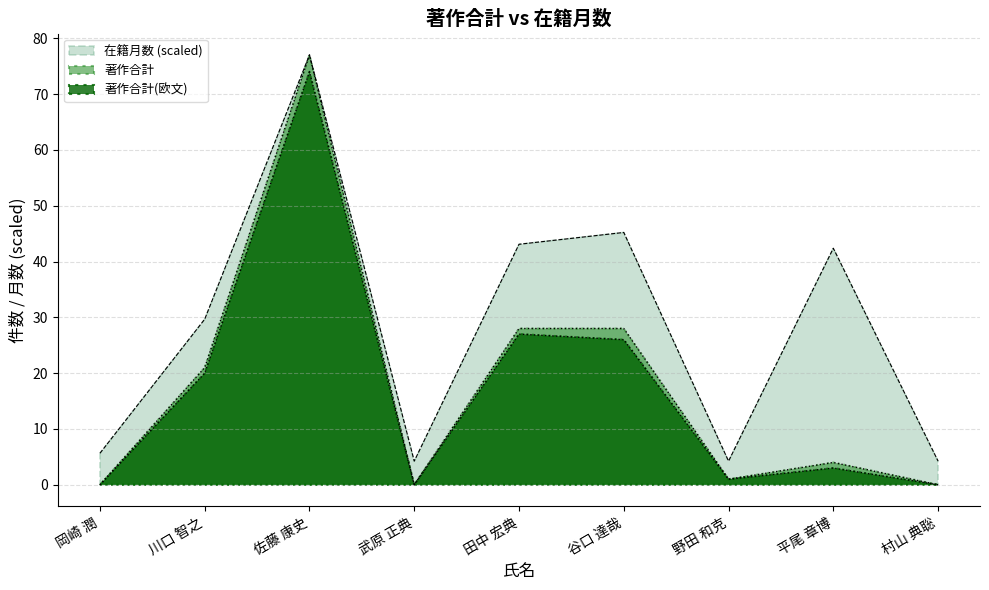

True or false: 著作合計 and 在籍月数 cross at least once.

False